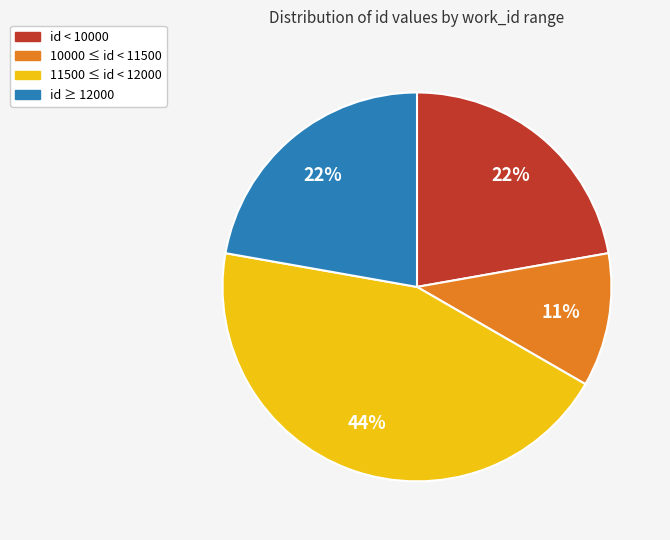

How many segments does this pie chart have?

4